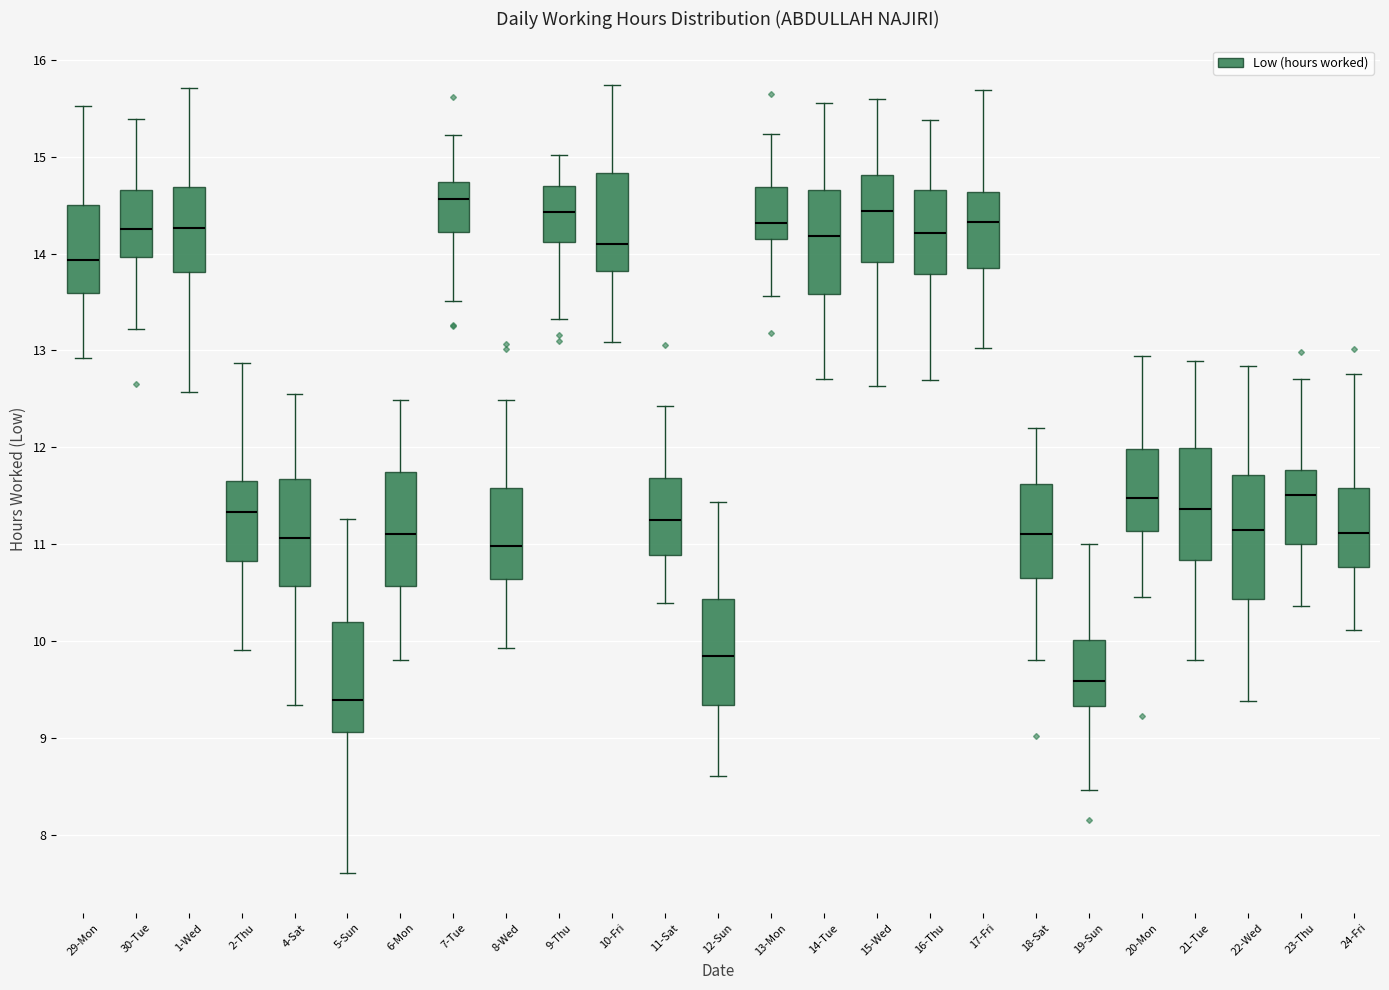

Which box's median line is the lowest?

5-Sun